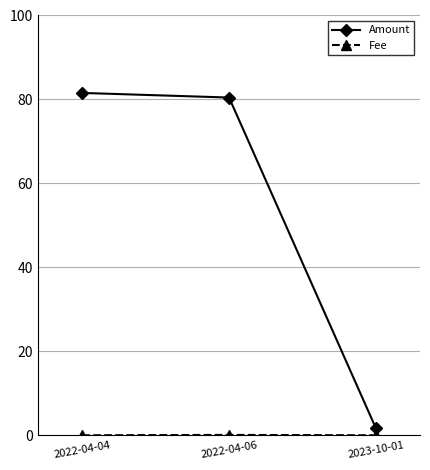

The value of Amount at 2022-04-06 is 80.5. True or false?

True